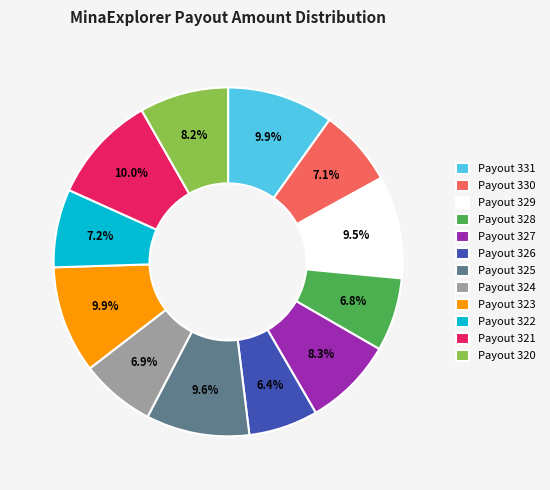

Is Payout 322 the majority of the pie?

No